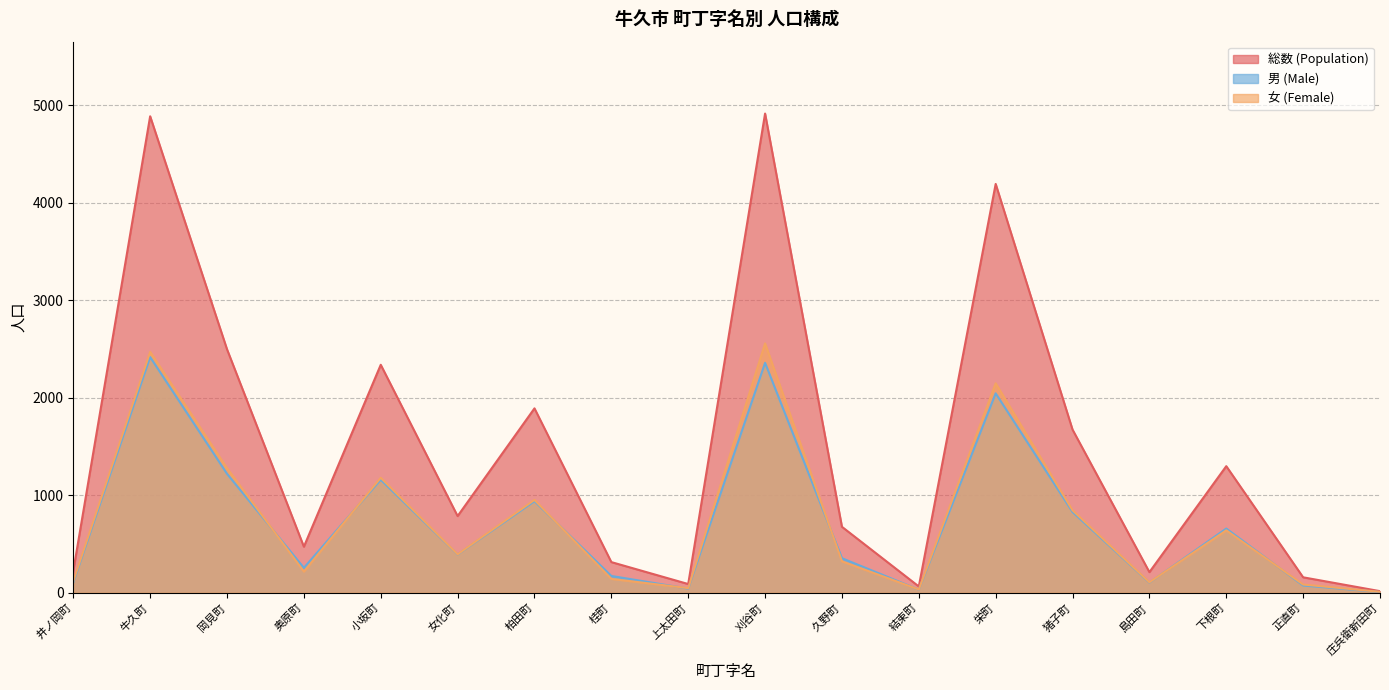

The value of 総数 (Population) at 牛久町 is 4887. True or false?

True